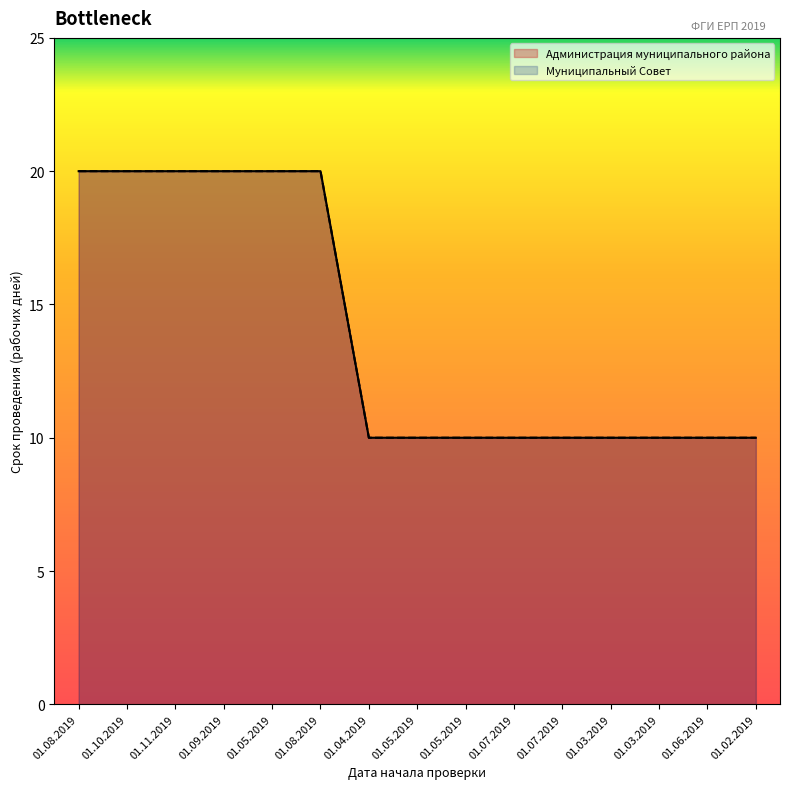

Reading right to left, extract all data points from this chart.

Администрация муниципального района: 10	10	10	10	10	10	10	10	10	20	20	20	20	20	20
Муниципальный Совет: 10	10	10	10	10	10	10	10	10	20	20	20	20	20	20